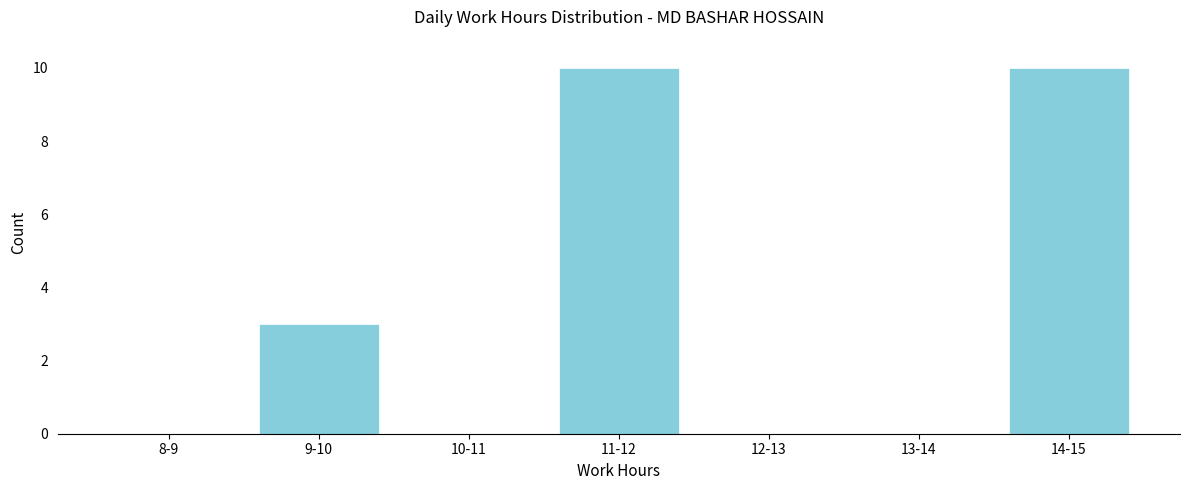

Reading right to left, what are all the values shown in this chart?

14-15=10	13-14=0	12-13=0	11-12=10	10-11=0	9-10=3	8-9=0